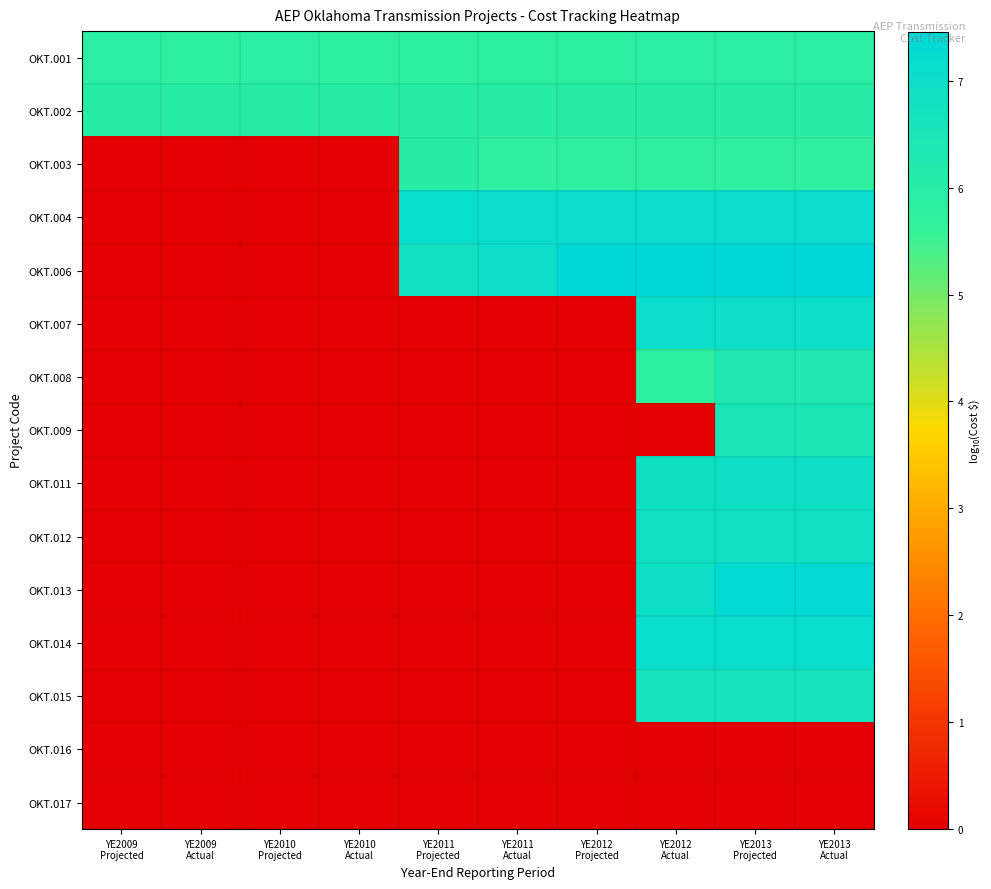

Reading left to right, transcribe all the data shown in this chart.

OKT.001: YE2009
Projected=5.9	YE2009
Actual=5.8	YE2010
Projected=5.9	YE2010
Actual=5.8	YE2011
Projected=5.8	YE2011
Actual=5.8	YE2012
Projected=5.8	YE2012
Actual=5.9	YE2013
Projected=5.9	YE2013
Actual=5.9
OKT.002: YE2009
Projected=6.0	YE2009
Actual=6.0	YE2010
Projected=6.0	YE2010
Actual=6.0	YE2011
Projected=6.0	YE2011
Actual=6.0	YE2012
Projected=6.0	YE2012
Actual=6.0	YE2013
Projected=6.0	YE2013
Actual=6.0
OKT.003: YE2009
Projected=0.0	YE2009
Actual=0.0	YE2010
Projected=0.0	YE2010
Actual=0.0	YE2011
Projected=6.0	YE2011
Actual=5.8	YE2012
Projected=5.8	YE2012
Actual=5.8	YE2013
Projected=5.8	YE2013
Actual=5.8
OKT.004: YE2009
Projected=0.0	YE2009
Actual=0.0	YE2010
Projected=0.0	YE2010
Actual=0.0	YE2011
Projected=7.1	YE2011
Actual=7.1	YE2012
Projected=7.1	YE2012
Actual=7.1	YE2013
Projected=7.1	YE2013
Actual=7.1
OKT.006: YE2009
Projected=0.0	YE2009
Actual=0.0	YE2010
Projected=0.0	YE2010
Actual=0.0	YE2011
Projected=6.8	YE2011
Actual=7.0	YE2012
Projected=7.5	YE2012
Actual=7.5	YE2013
Projected=7.5	YE2013
Actual=7.5
OKT.007: YE2009
Projected=0.0	YE2009
Actual=0.0	YE2010
Projected=0.0	YE2010
Actual=0.0	YE2011
Projected=0.0	YE2011
Actual=0.0	YE2012
Projected=0.0	YE2012
Actual=7.0	YE2013
Projected=7.0	YE2013
Actual=7.0
OKT.008: YE2009
Projected=0.0	YE2009
Actual=0.0	YE2010
Projected=0.0	YE2010
Actual=0.0	YE2011
Projected=0.0	YE2011
Actual=0.0	YE2012
Projected=0.0	YE2012
Actual=5.8	YE2013
Projected=6.3	YE2013
Actual=6.3
OKT.009: YE2009
Projected=0.0	YE2009
Actual=0.0	YE2010
Projected=0.0	YE2010
Actual=0.0	YE2011
Projected=0.0	YE2011
Actual=0.0	YE2012
Projected=0.0	YE2012
Actual=0.0	YE2013
Projected=6.5	YE2013
Actual=6.5
OKT.011: YE2009
Projected=0.0	YE2009
Actual=0.0	YE2010
Projected=0.0	YE2010
Actual=0.0	YE2011
Projected=0.0	YE2011
Actual=0.0	YE2012
Projected=0.0	YE2012
Actual=6.9	YE2013
Projected=6.9	YE2013
Actual=6.9
OKT.012: YE2009
Projected=0.0	YE2009
Actual=0.0	YE2010
Projected=0.0	YE2010
Actual=0.0	YE2011
Projected=0.0	YE2011
Actual=0.0	YE2012
Projected=0.0	YE2012
Actual=6.9	YE2013
Projected=6.9	YE2013
Actual=6.9
OKT.013: YE2009
Projected=0.0	YE2009
Actual=0.0	YE2010
Projected=0.0	YE2010
Actual=0.0	YE2011
Projected=0.0	YE2011
Actual=0.0	YE2012
Projected=0.0	YE2012
Actual=7.0	YE2013
Projected=7.3	YE2013
Actual=7.3
OKT.014: YE2009
Projected=0.0	YE2009
Actual=0.0	YE2010
Projected=0.0	YE2010
Actual=0.0	YE2011
Projected=0.0	YE2011
Actual=0.0	YE2012
Projected=0.0	YE2012
Actual=7.1	YE2013
Projected=7.1	YE2013
Actual=7.1
OKT.015: YE2009
Projected=0.0	YE2009
Actual=0.0	YE2010
Projected=0.0	YE2010
Actual=0.0	YE2011
Projected=0.0	YE2011
Actual=0.0	YE2012
Projected=0.0	YE2012
Actual=6.6	YE2013
Projected=6.6	YE2013
Actual=6.6
OKT.016: YE2009
Projected=0.0	YE2009
Actual=0.0	YE2010
Projected=0.0	YE2010
Actual=0.0	YE2011
Projected=0.0	YE2011
Actual=0.0	YE2012
Projected=0.0	YE2012
Actual=0.0	YE2013
Projected=0.0	YE2013
Actual=0.0
OKT.017: YE2009
Projected=0.0	YE2009
Actual=0.0	YE2010
Projected=0.0	YE2010
Actual=0.0	YE2011
Projected=0.0	YE2011
Actual=0.0	YE2012
Projected=0.0	YE2012
Actual=0.0	YE2013
Projected=0.0	YE2013
Actual=0.0